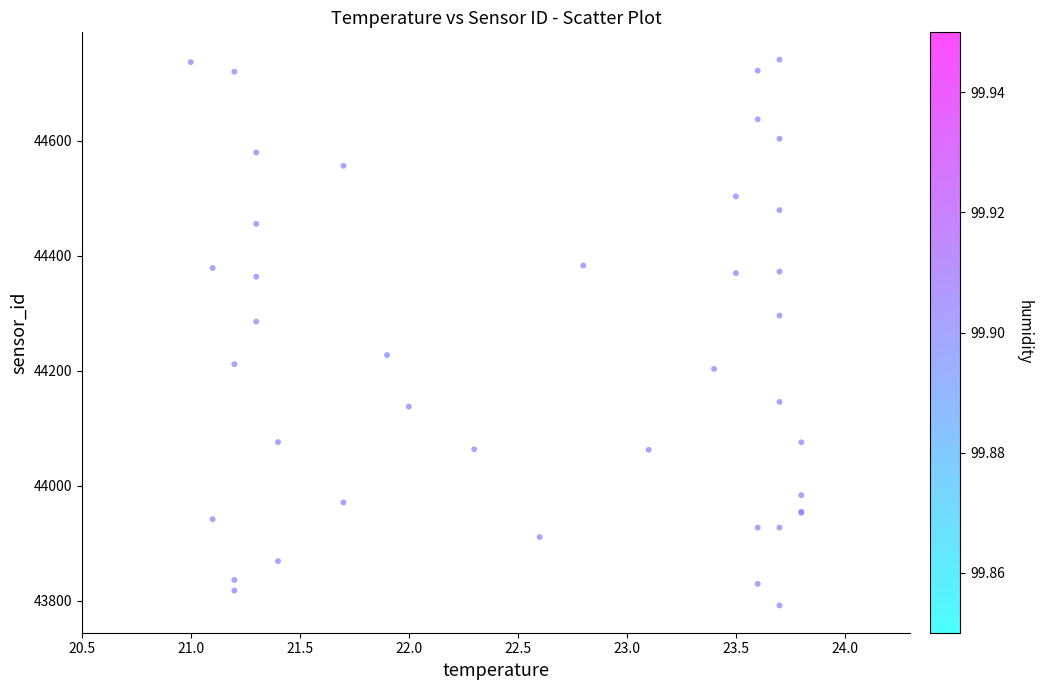

What Y value in the scatter plot is closest to 44266?

44285.2